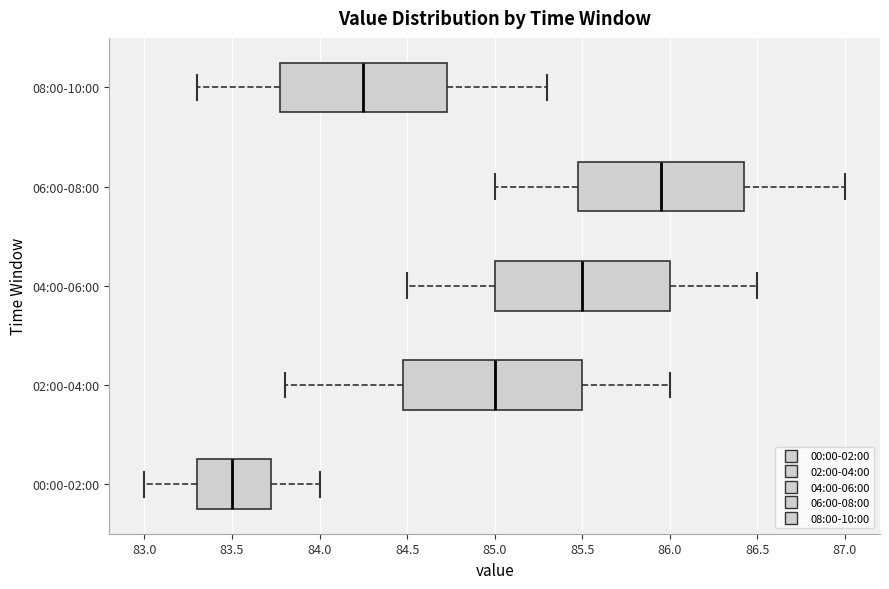

Where is the left edge of the box for 02:00-04:00 on the x-axis? The values are not printed on the chart, so give them approximately, as read against the axis.

84.50